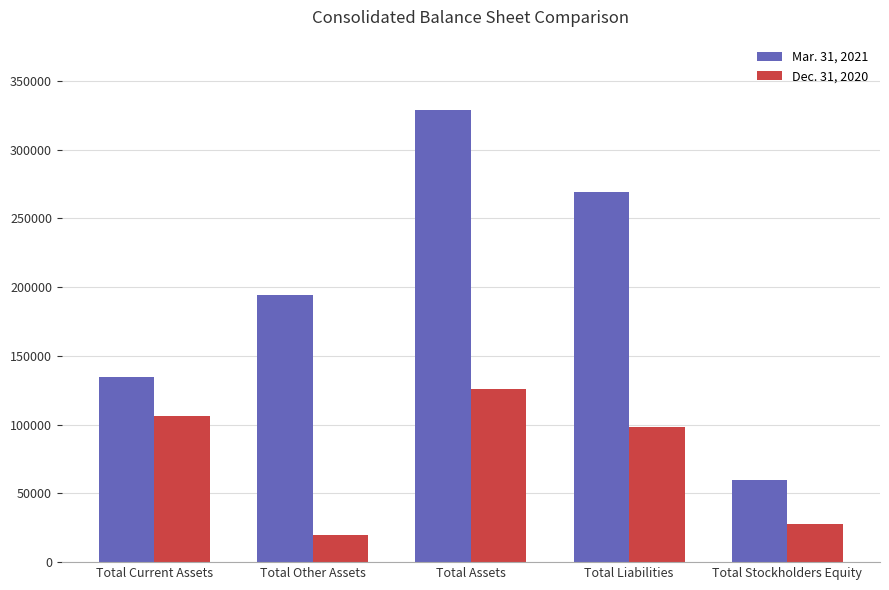

How many categories are shown in the chart?

5